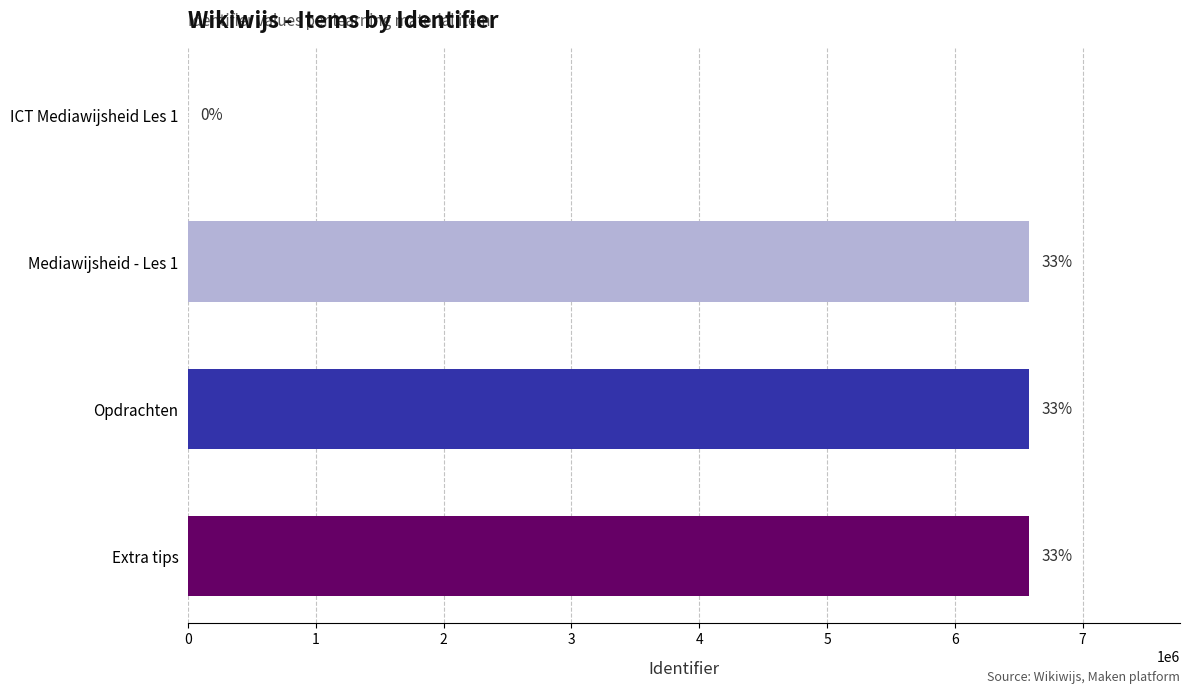

Are the bars horizontal?

Yes